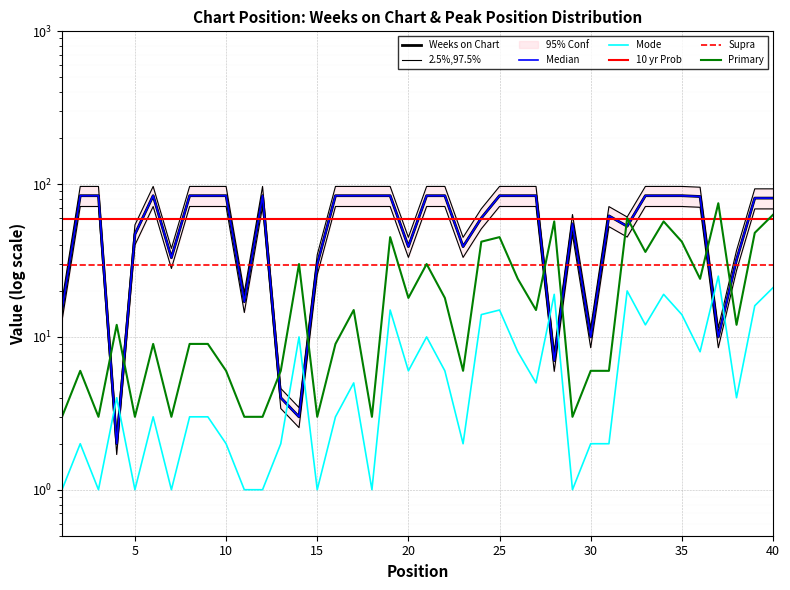

What is the difference between the maximum and second lowest values in the Peak Position series?

24